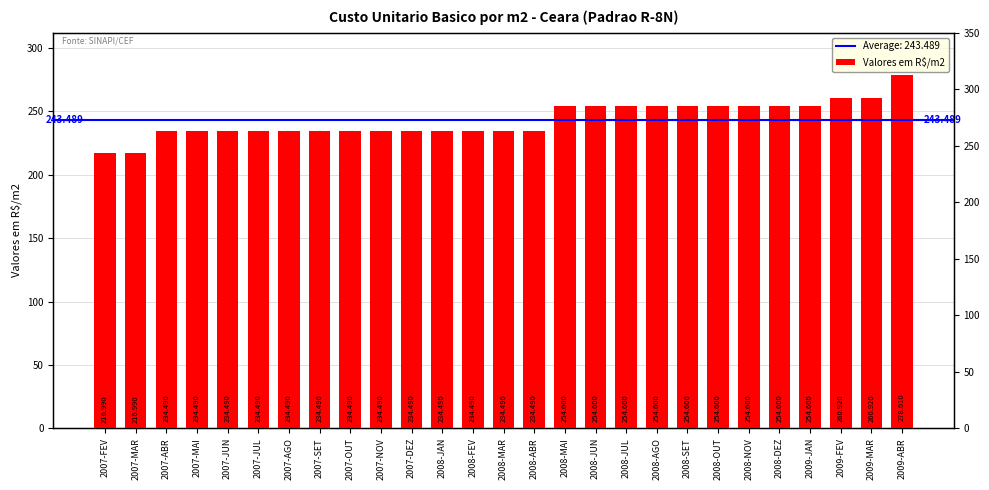

Which category has the lowest value across all series?

2007-FEV